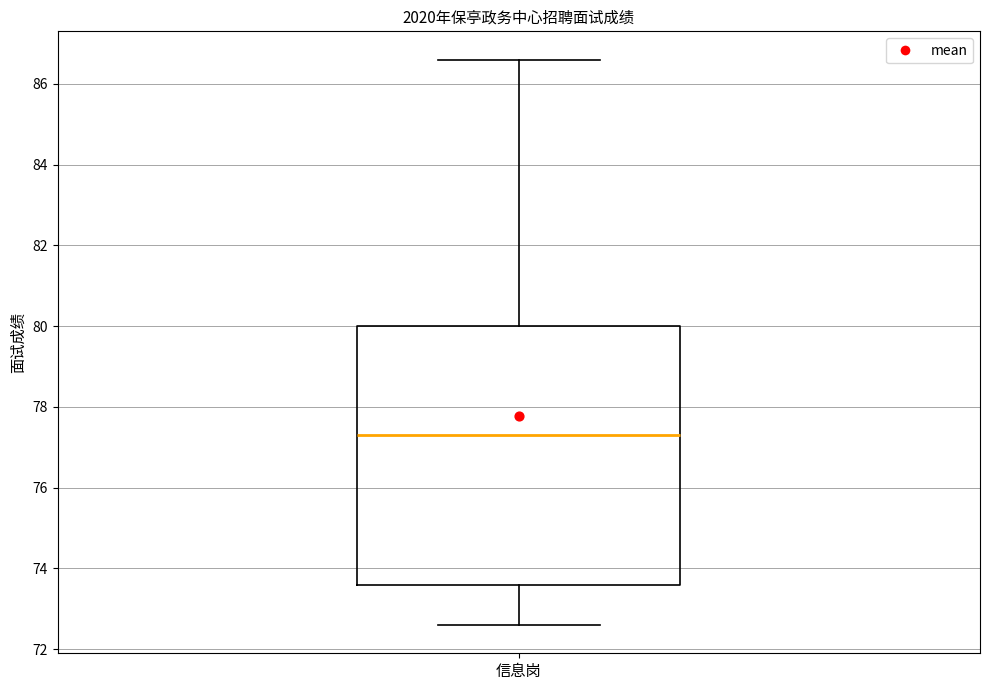

Read this box plot against the y-axis: the position of the median line, the range covered by the box, and the ends of both whiskers. The values are not printed on the chart, so give them approximately, as read against the axis.

median 77.4, box 73.6 to 80.0, whiskers 72.6 to 86.6